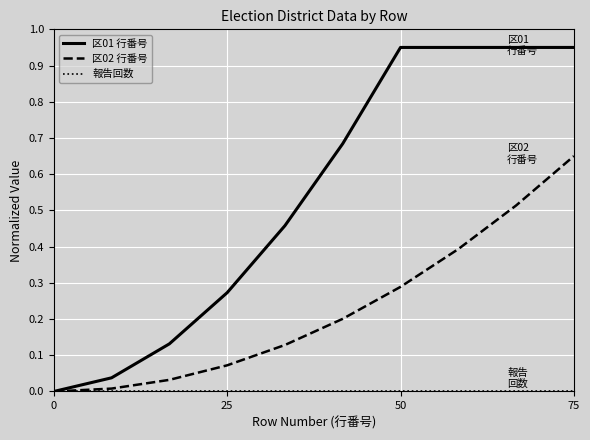

Which series has the largest total across all categories?

区01 行番号